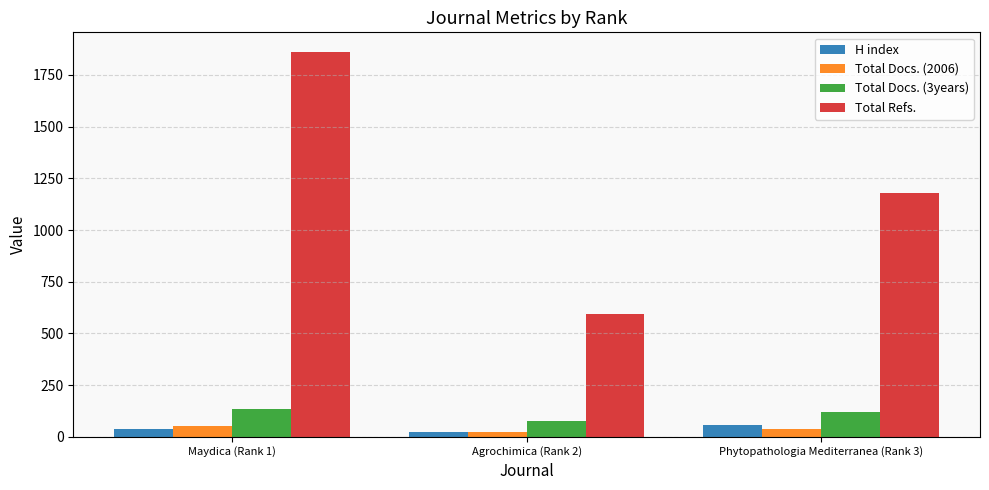

What is the sum of the H index values at Agrochimica (Rank 2) and Maydica (Rank 1)?

62